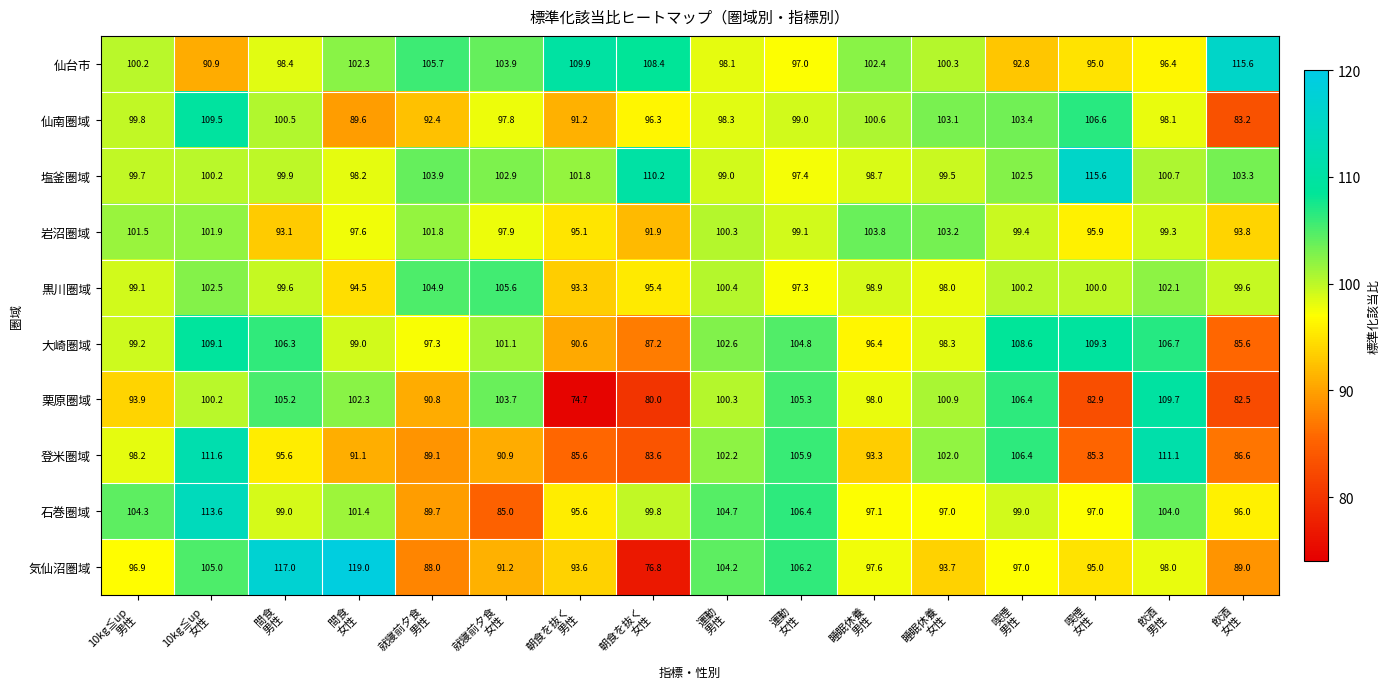

What is the difference between the maximum and minimum values in the 登米圏域 series?

28.0